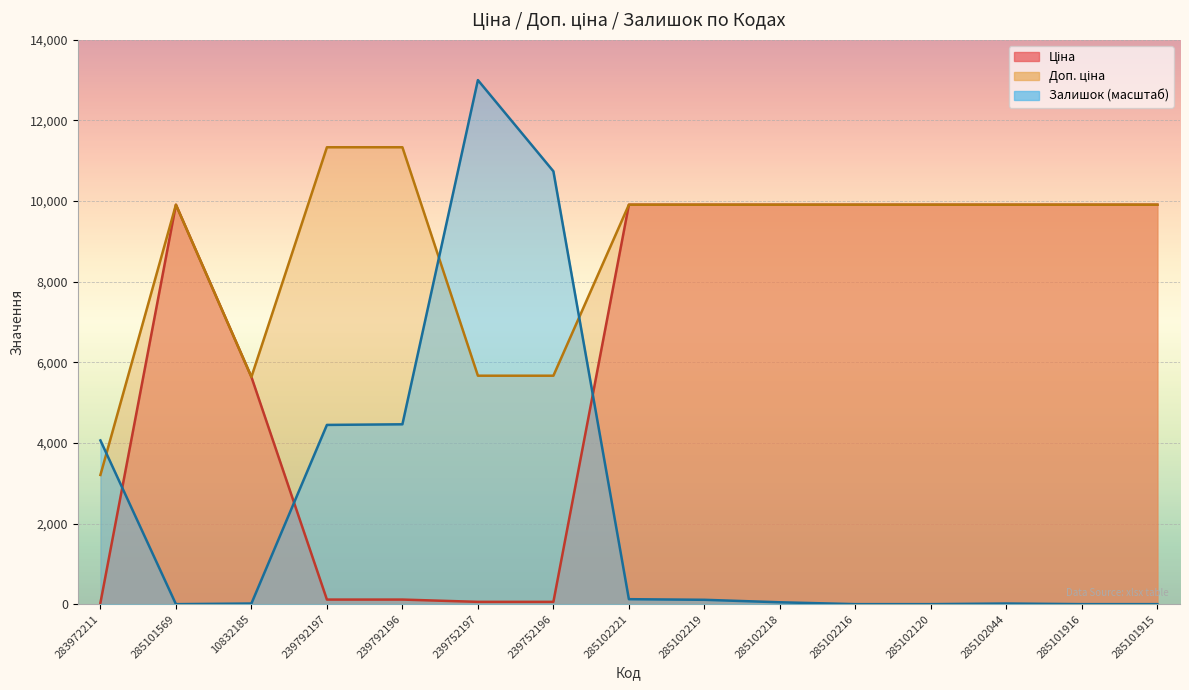

At which category is the sum across all series the highest?

285102221